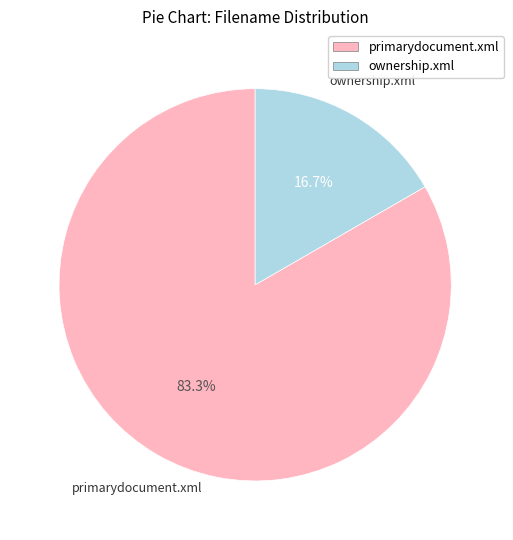

Which slice is the smallest?

ownership.xml